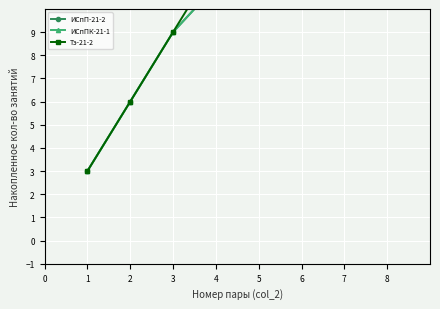

True or false: ИСпПК-21-1 and Тэ-21-2 intersect in this chart.

False